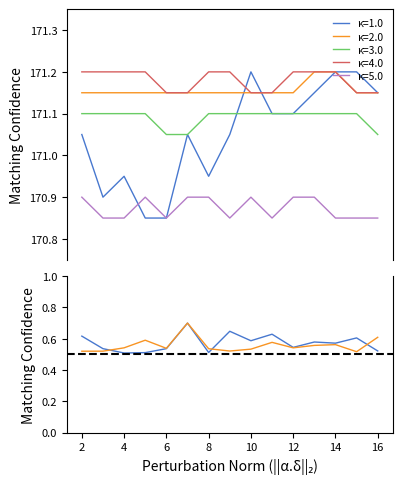

True or false: κ=5.0 and κ=2.0 intersect in this chart.

False